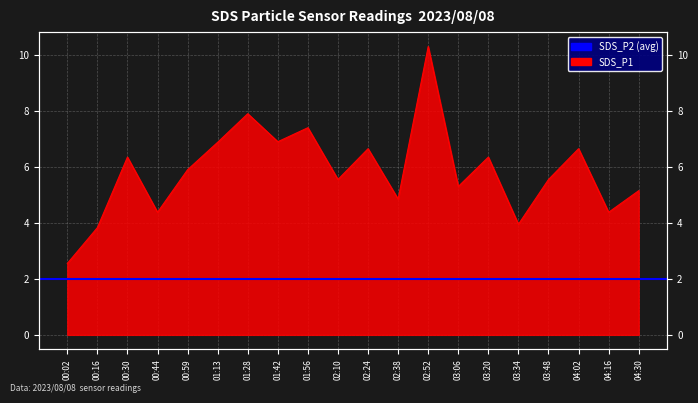

What is the change in value from 00:16 to 03:06?

+1.5